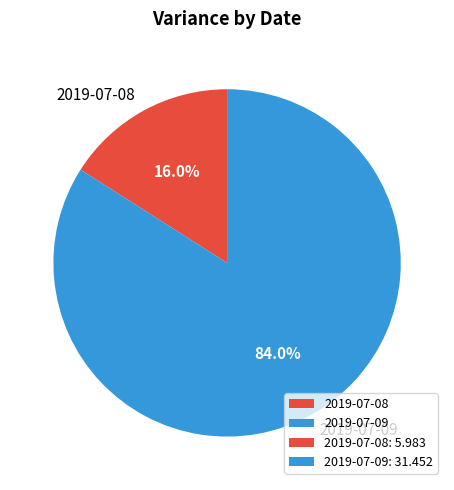

What is the largest slice in the pie chart?

2019-07-09